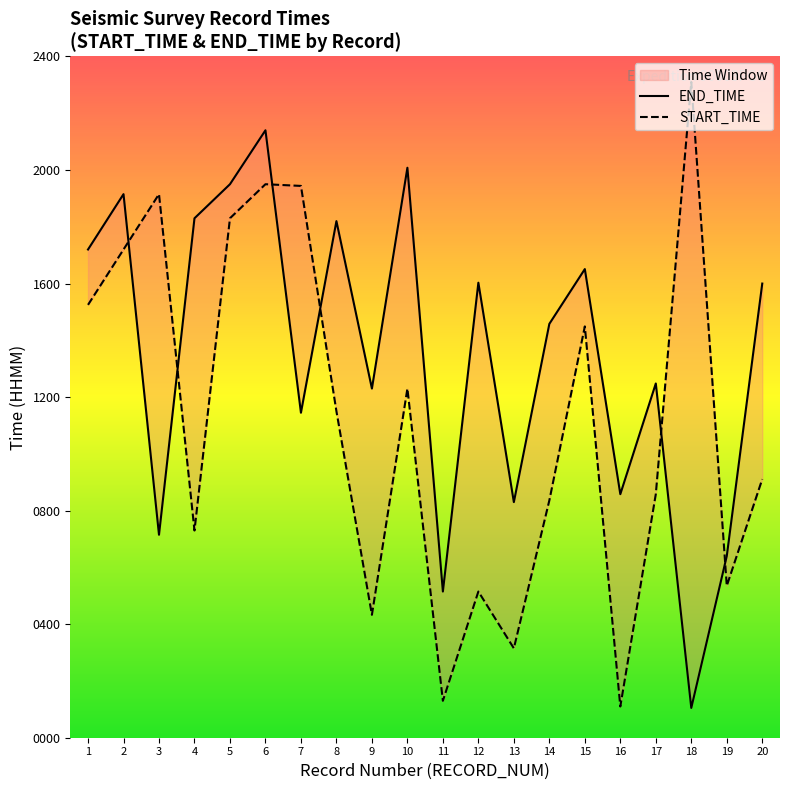

How many intersections are there between END_TIME and START_TIME?

6